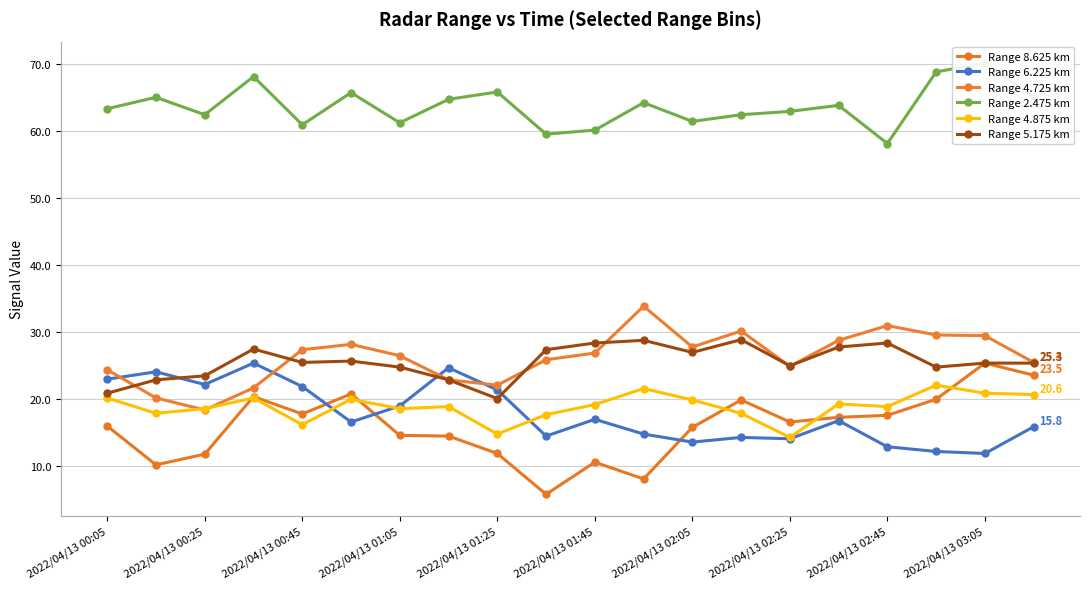

Reading left to right, extract all data points from this chart.

Range 8.625 km: 15.9	10.1	11.7	20.3	17.7	20.7	14.5	14.4	11.8	5.7	10.5	8.0	15.7	19.8	16.5	17.2	17.5	19.9	25.3	23.5
Range 6.225 km: 22.9	24.0	22.1	25.3	21.8	16.5	18.9	24.6	21.3	14.4	16.9	14.7	13.5	14.2	14.0	16.7	12.8	12.1	11.8	15.8
Range 4.725 km: 24.3	20.1	18.3	21.6	27.3	28.1	26.4	22.8	22.0	25.8	26.8	33.8	27.7	30.1	24.8	28.7	30.9	29.5	29.4	25.4
Range 2.475 km: 63.3	65.0	62.4	68.1	60.9	65.7	61.2	64.7	65.8	59.5	60.1	64.2	61.4	62.4	62.9	63.8	58.1	68.8	70.1	65.0
Range 4.875 km: 20.1	17.8	18.5	20.1	16.1	19.9	18.5	18.8	14.7	17.6	19.1	21.5	19.8	17.8	14.2	19.2	18.8	22.0	20.8	20.6
Range 5.175 km: 20.8	22.8	23.4	27.4	25.4	25.6	24.7	22.8	20.0	27.3	28.3	28.7	26.9	28.8	24.9	27.7	28.3	24.7	25.3	25.3